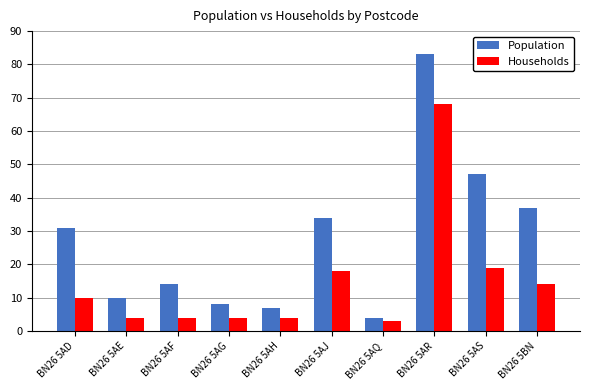

What is the minimum value for Population?

4